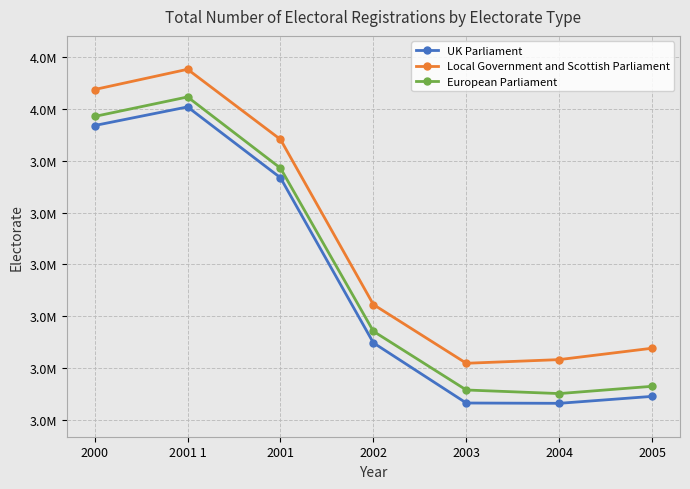

At which label does UK Parliament first exceed 3887059?

2000